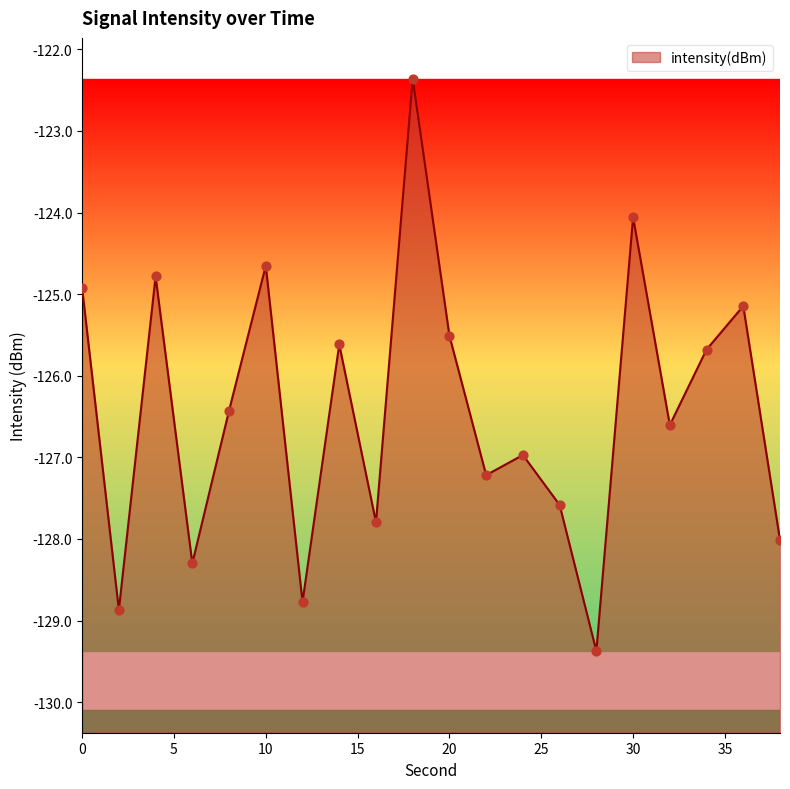

Which has a higher value, 32 or 24?

32